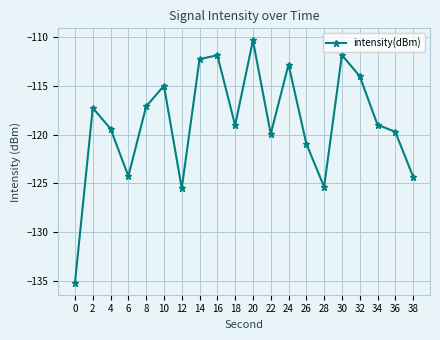

How many distinct data groups are displayed?

1